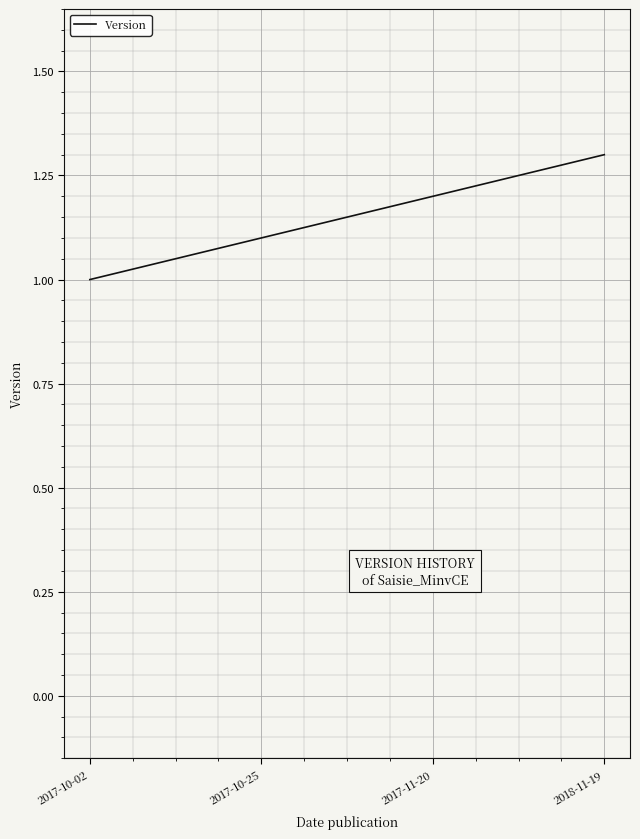

Rank the categories by value from lowest to highest.

2017-10-02, 2017-10-25, 2017-11-20, 2018-11-19